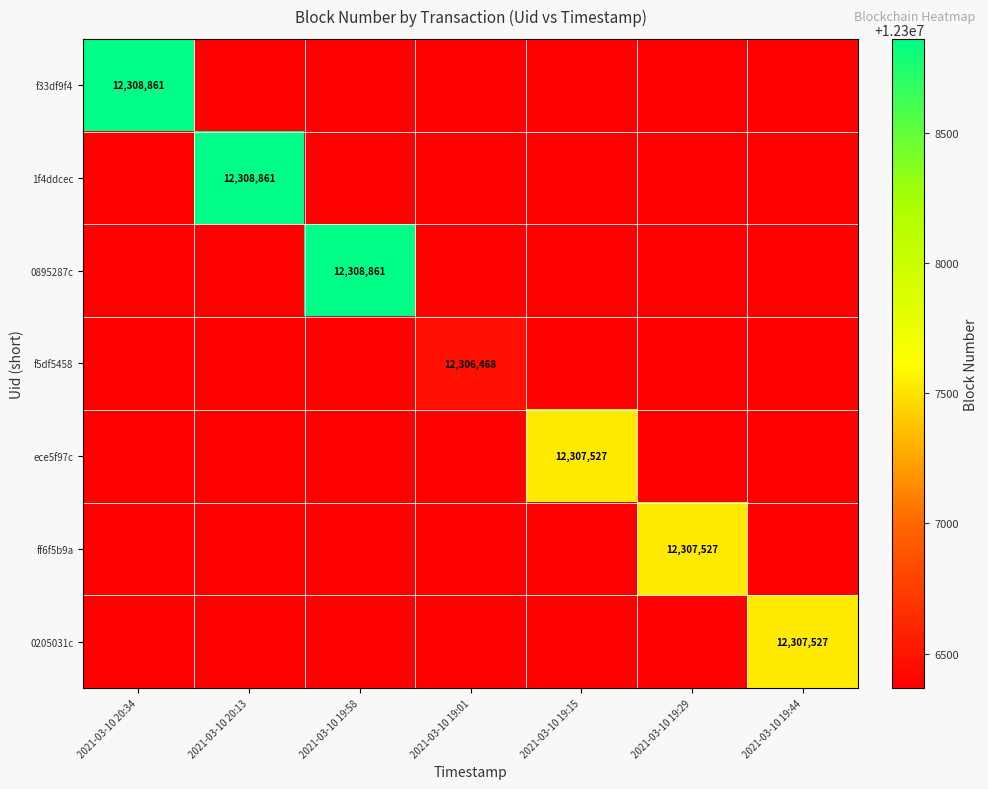

Is it true that 1f4ddcec equals 16282411 at 2021-03-10 20:13?

False